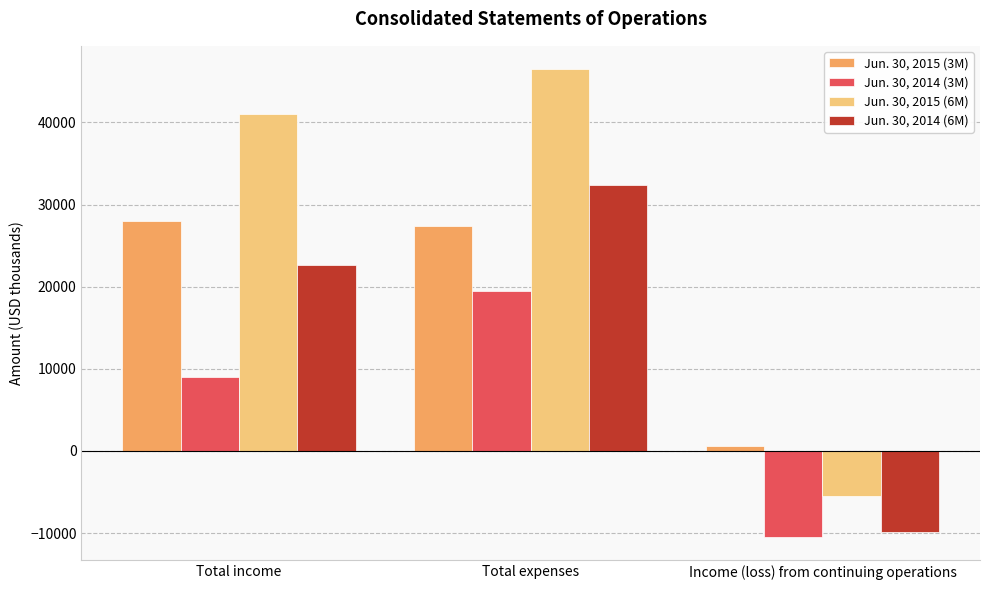

What is the label of the 1st bar from the right?

Income (loss) from continuing operations